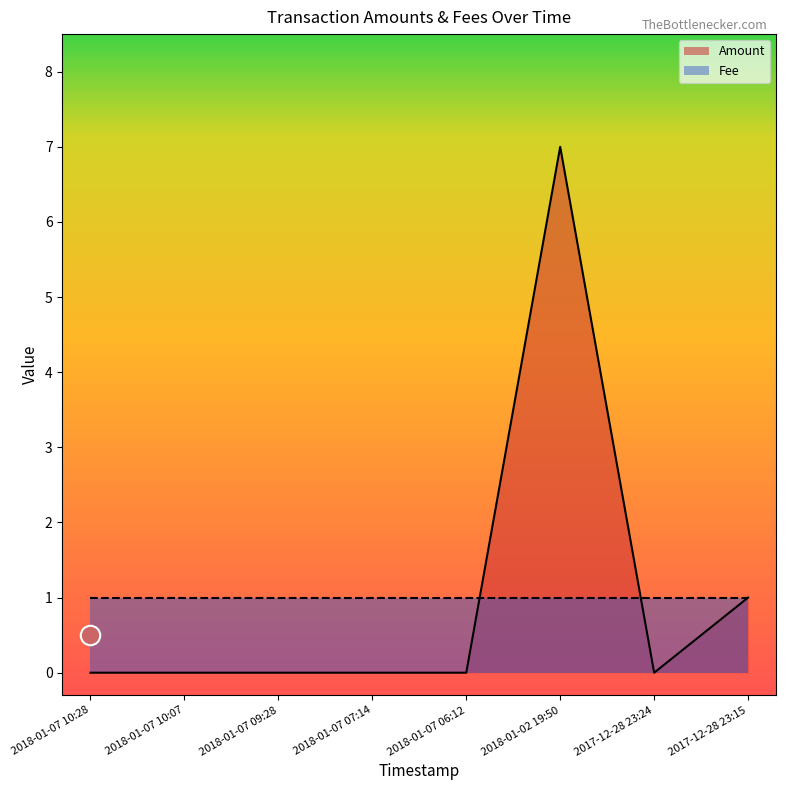

Is it true that the value at 2018-01-07 09:28 is 0?

True